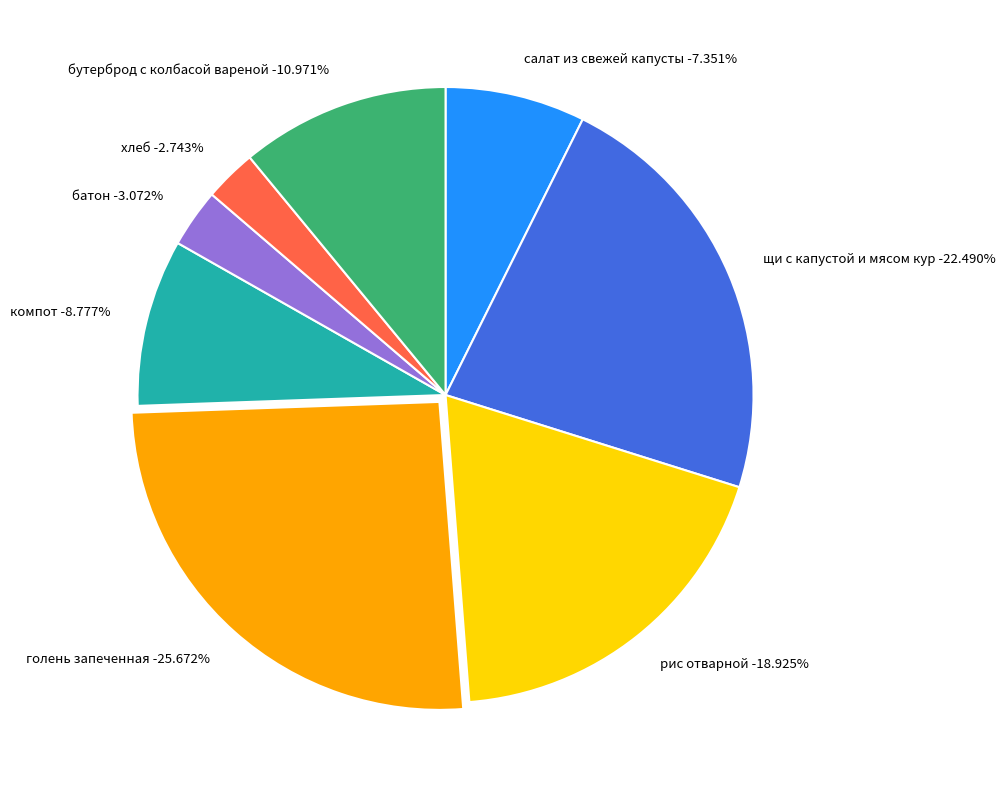

How many slices are in this pie chart?

8